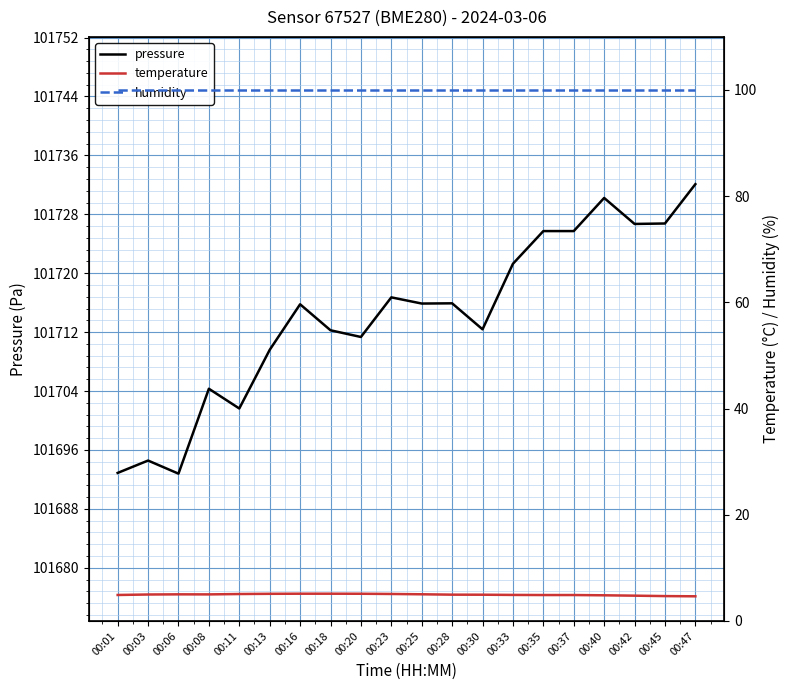

True or false: pressure and temperature cross at least once.

False